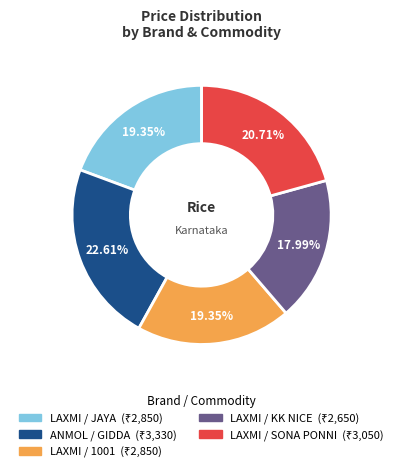

How many slices are in this pie chart?

5